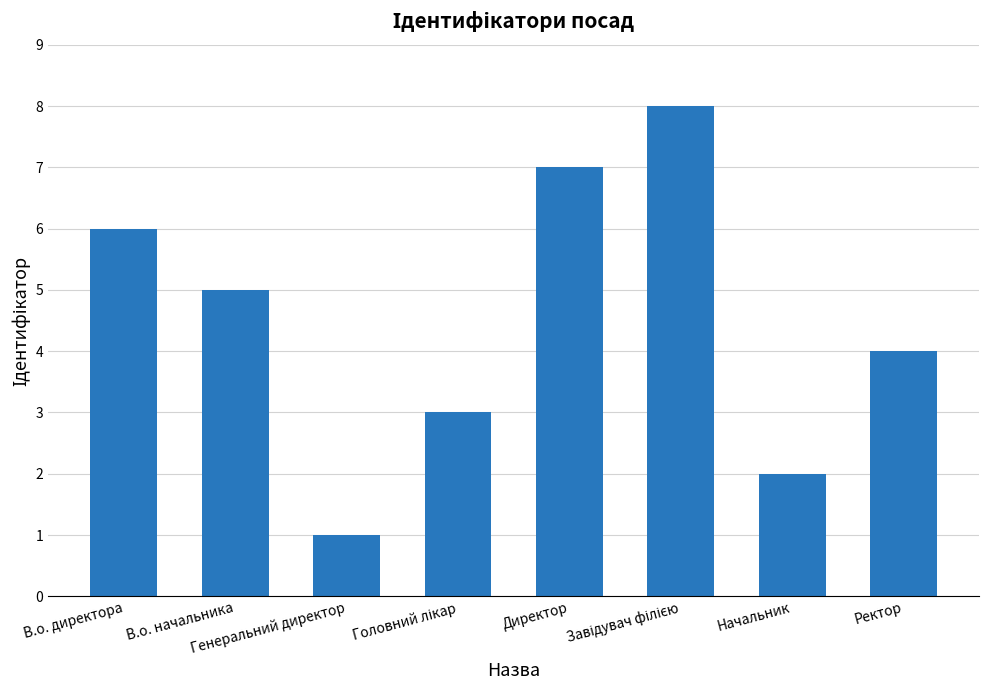

Reading left to right, transcribe all the data shown in this chart.

6	5	1	3	7	8	2	4